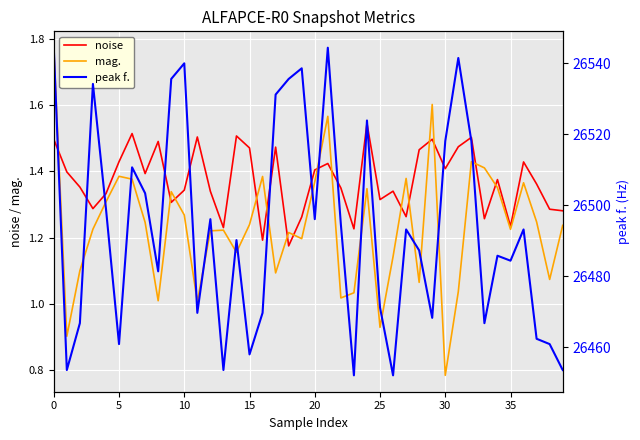

At which label does peak f. reach its minimum?

23